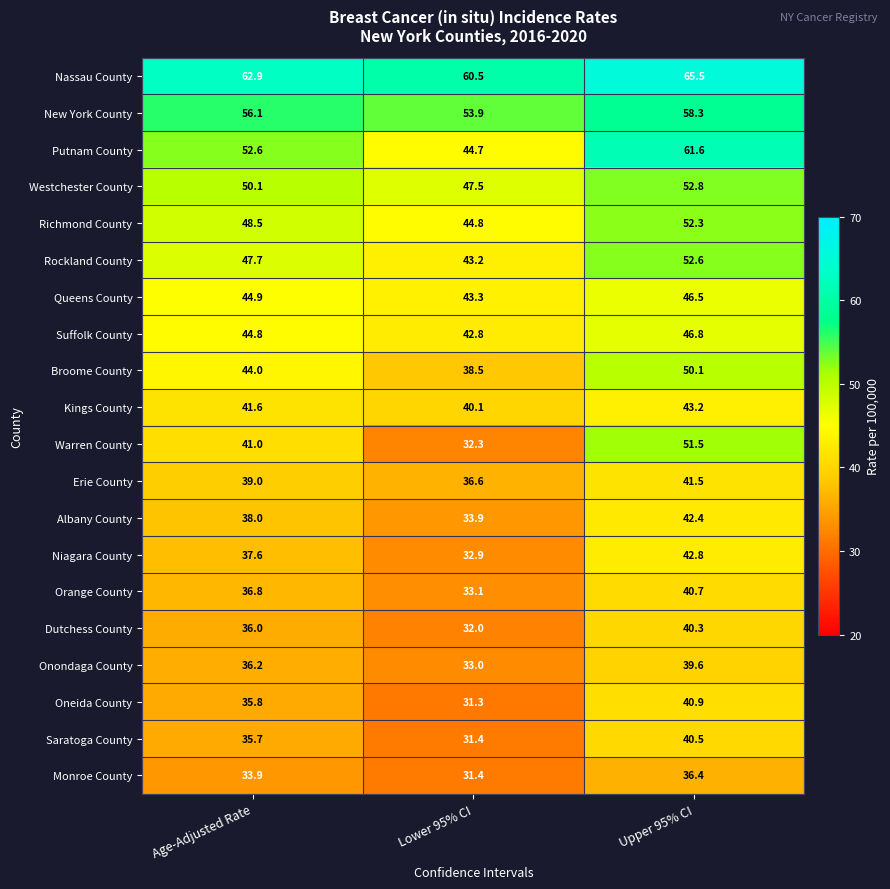

Rank the series by their maximum value, from highest to lowest.

Nassau County, Putnam County, New York County, Westchester County, Rockland County, Richmond County, Warren County, Broome County, Suffolk County, Queens County, Kings County, Niagara County, Albany County, Erie County, Oneida County, Orange County, Saratoga County, Dutchess County, Onondaga County, Monroe County